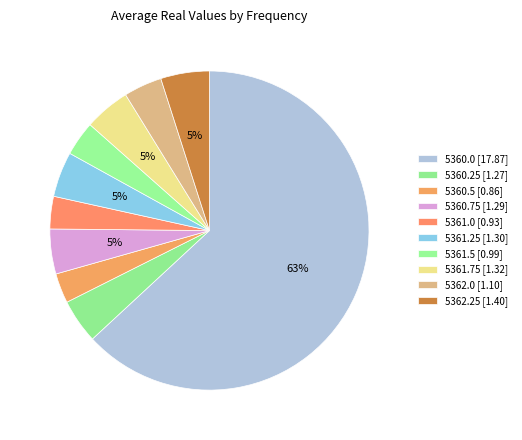

How many segments does this pie chart have?

10